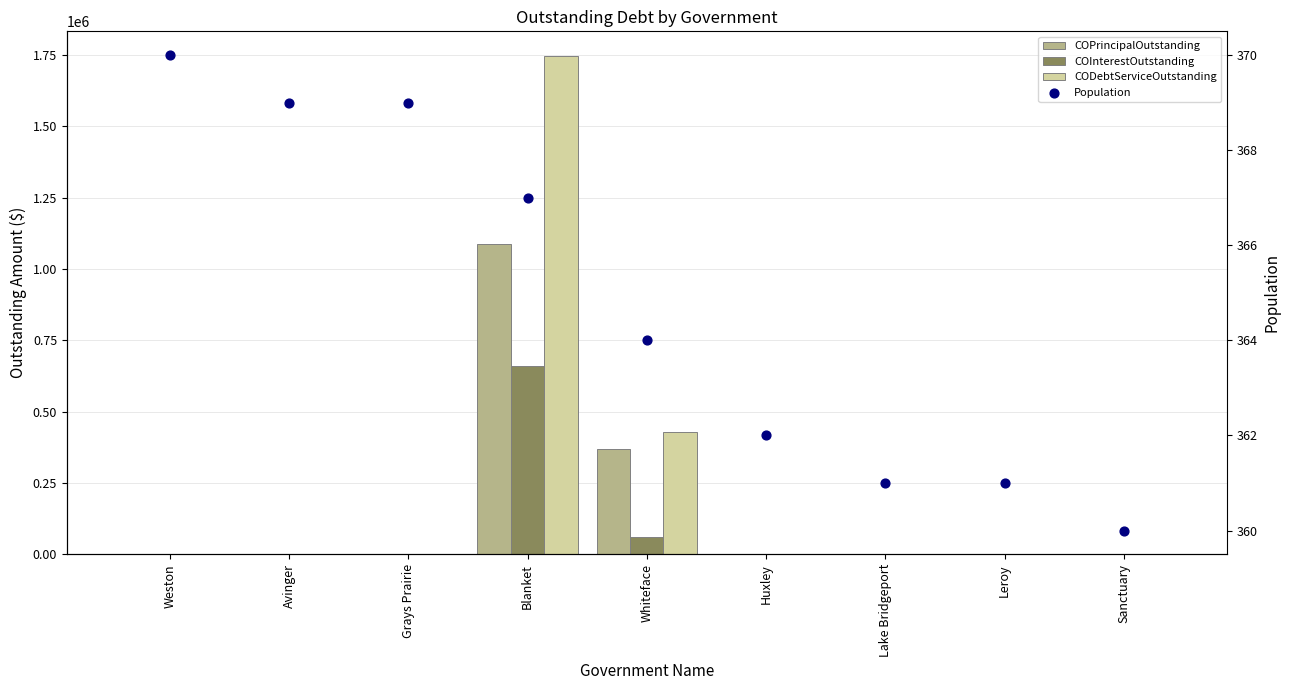

At how many categories does at least one series exceed 1502755?

1